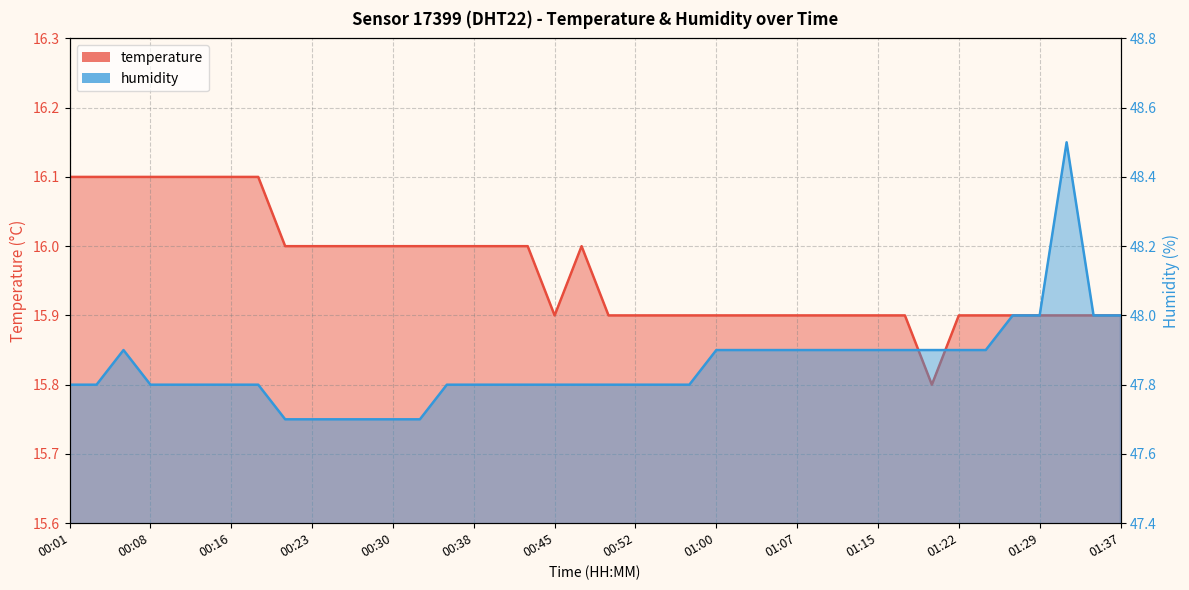

What is the sum of all humidity values?

1914.1